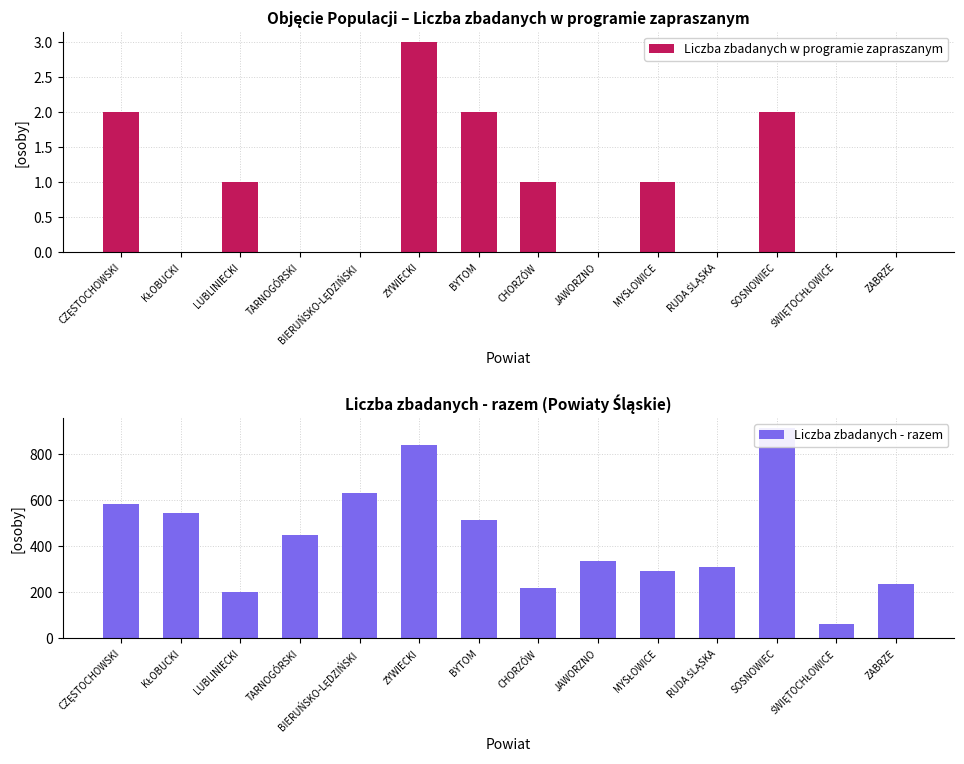

Which series has the largest range (max minus min)?

Liczba zbadanych - razem